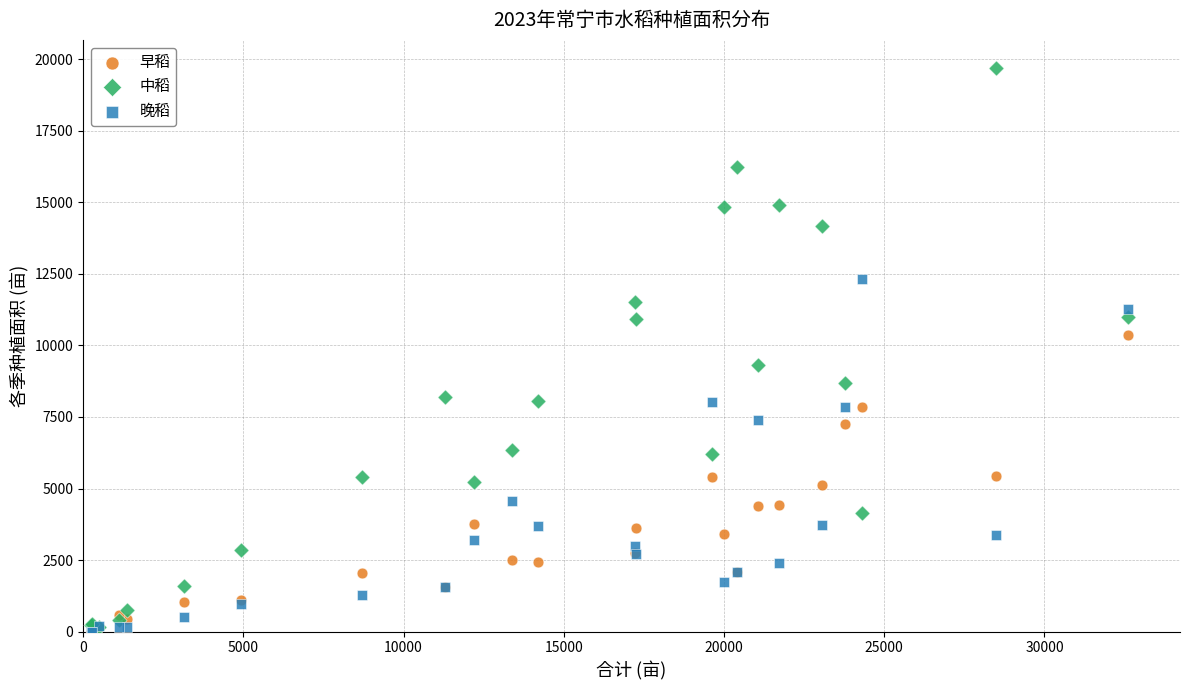

Which series has the largest Y range (max minus min)?

中稻